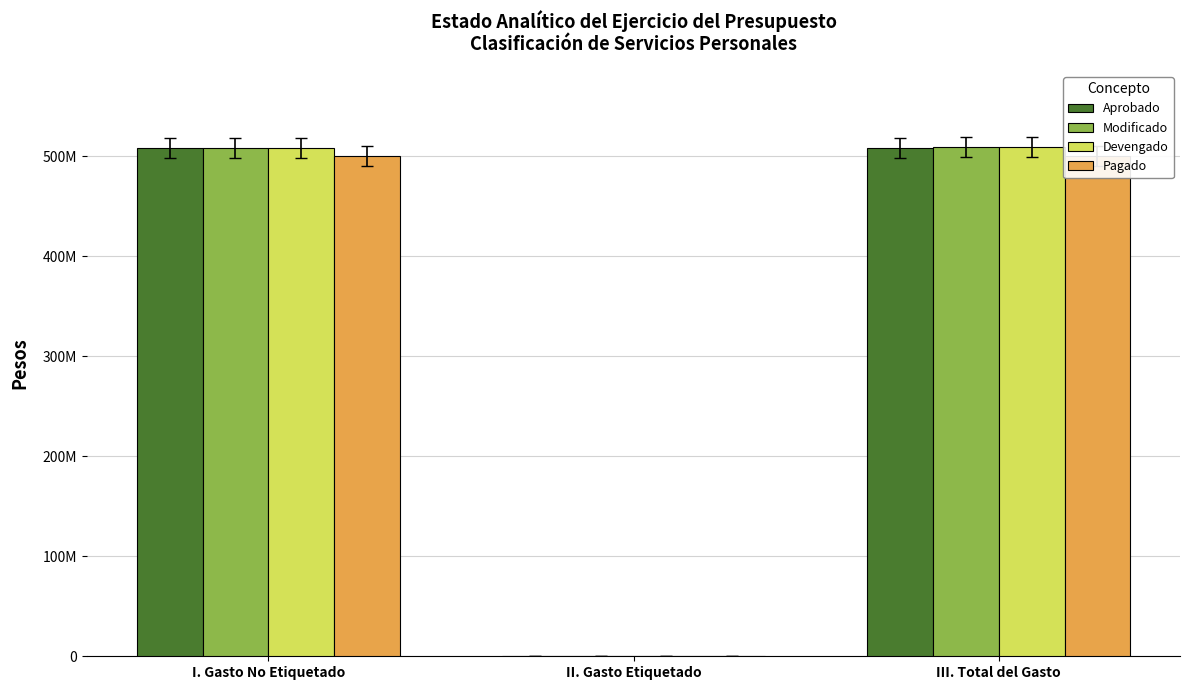

List the labels in order of Aprobado value, smallest first.

II. Gasto Etiquetado, I. Gasto No Etiquetado, III. Total del Gasto